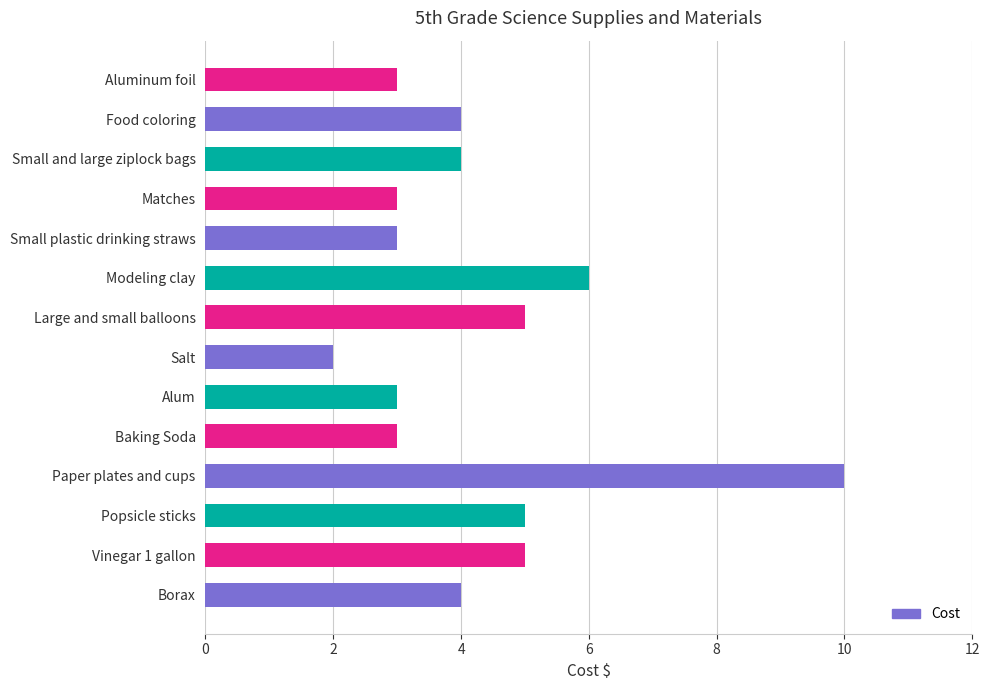

Which category has the lowest value across all series?

Salt